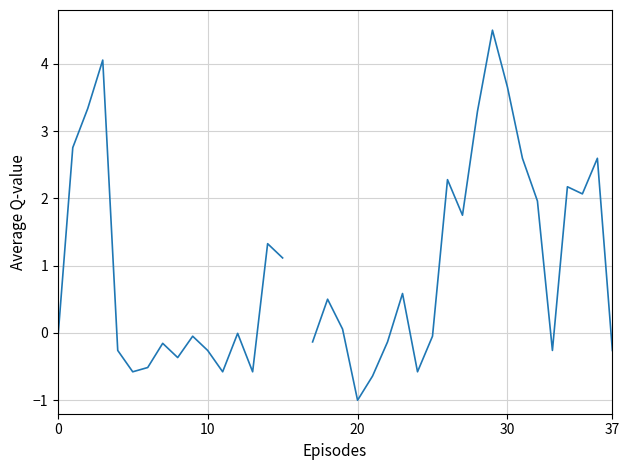

Where is the data nearest to the value 1?

15